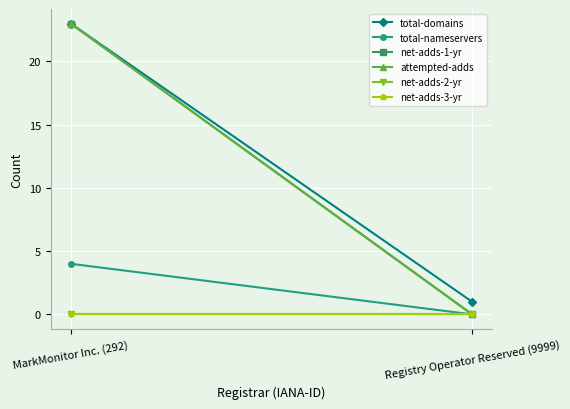

Is the value of total-domains at MarkMonitor Inc. (292) greater than the value of total-nameservers at Registry Operator Reserved (9999)?

Yes